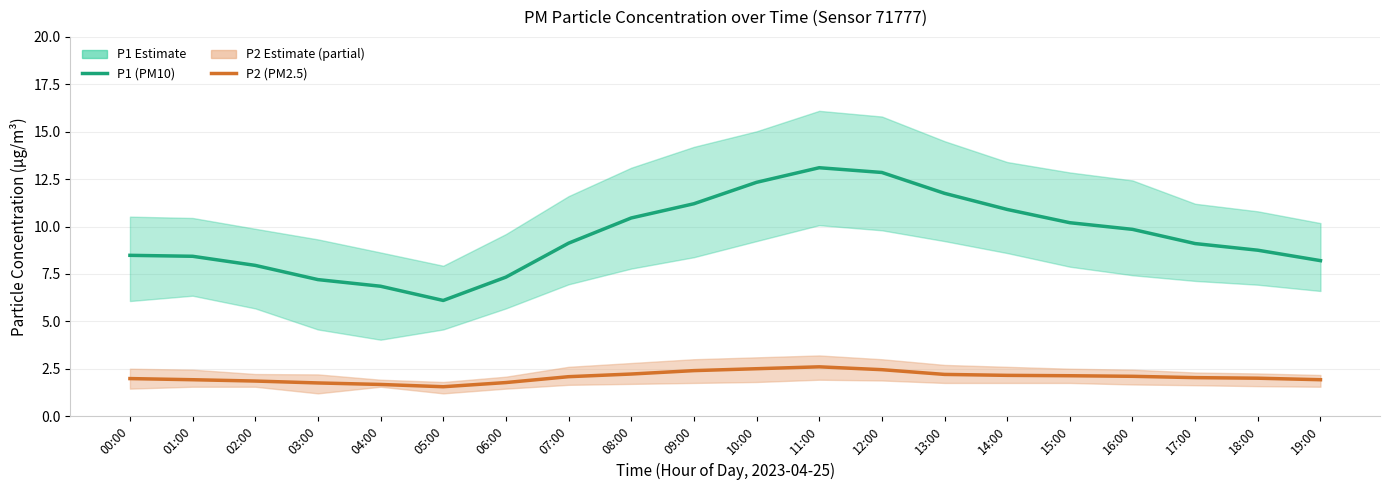

At which label is P2 (PM2.5) closest to 2?

18:00